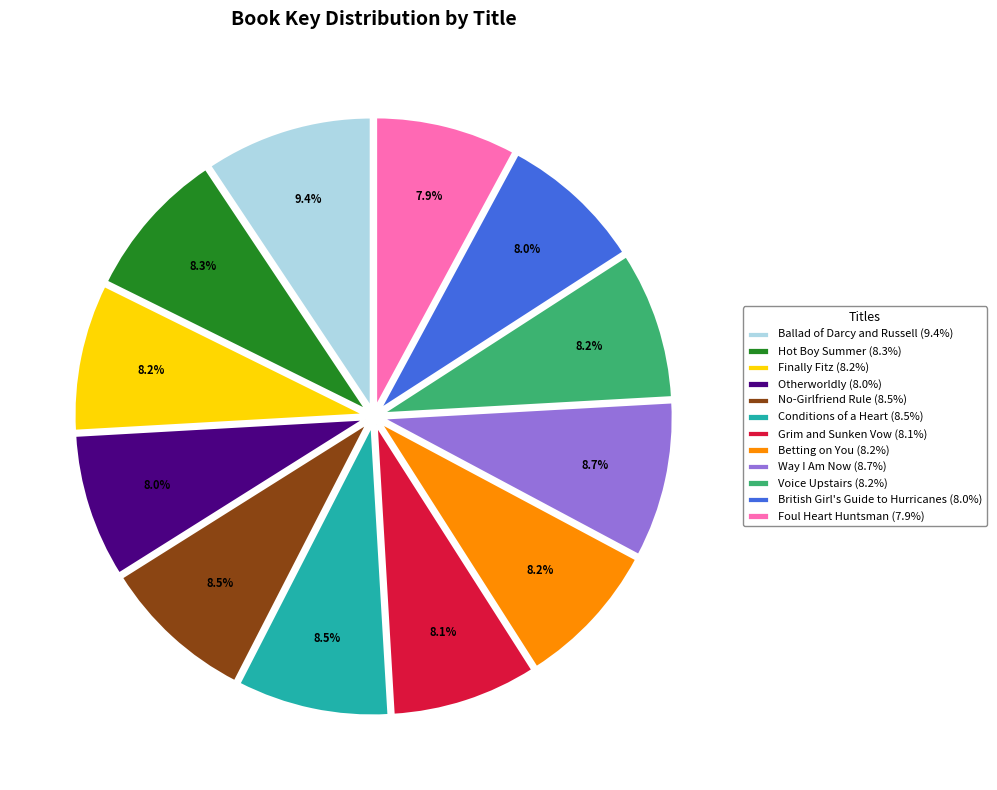

The Way I Am Now slice represents 9% of the pie. True or false?

True